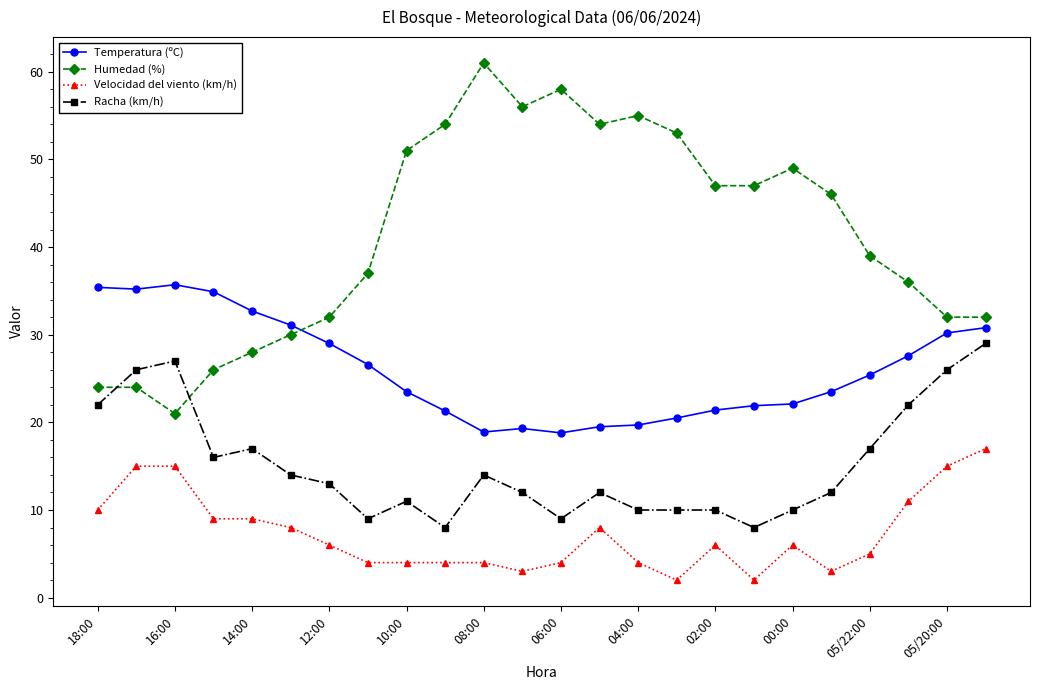

What is the average value of the Humedad (%) series?

41.3